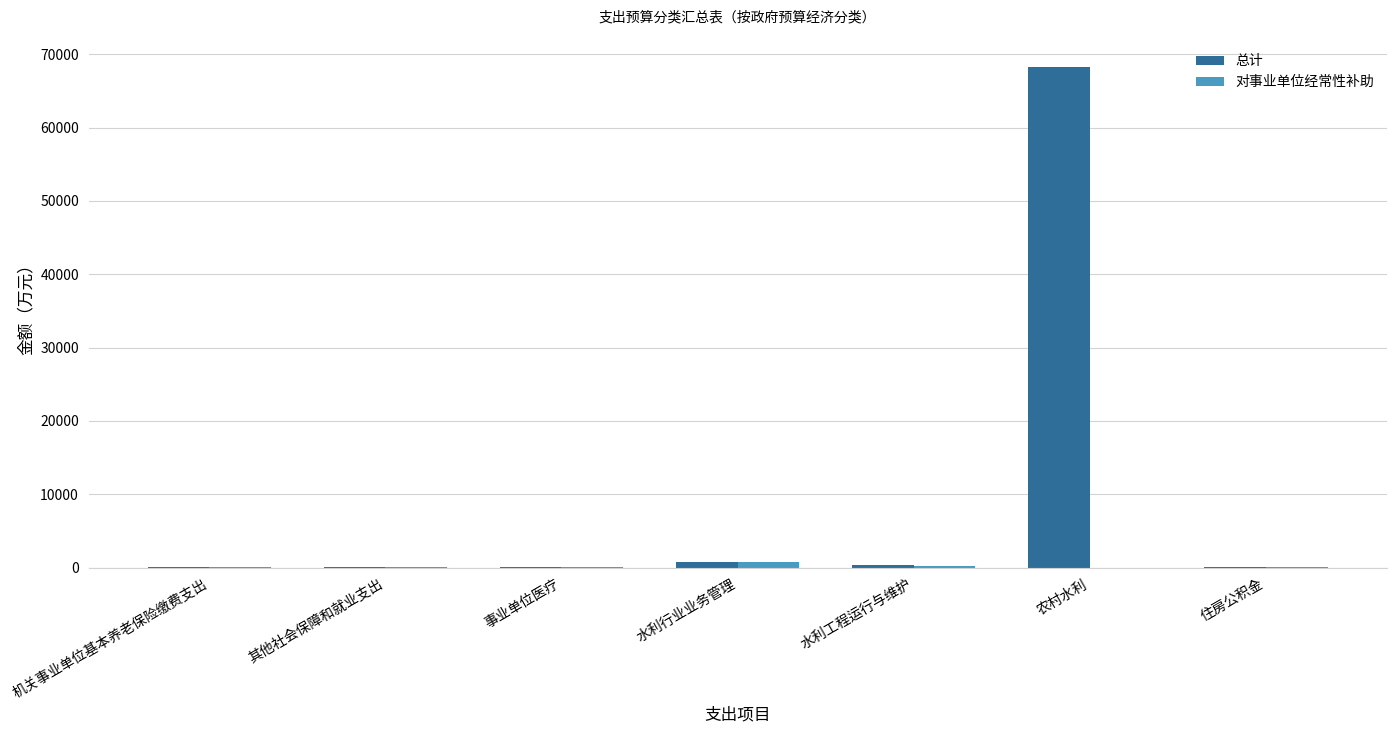

What is the sum of all 总计 values?

69573.9